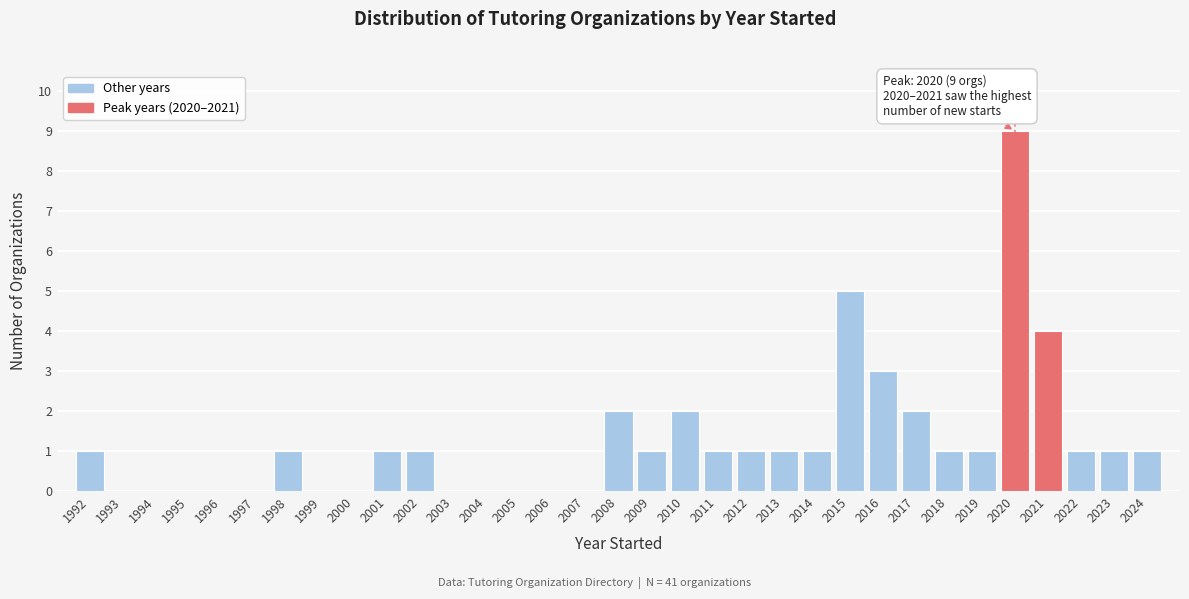

Between 2013 and 2017, which is larger?

2017